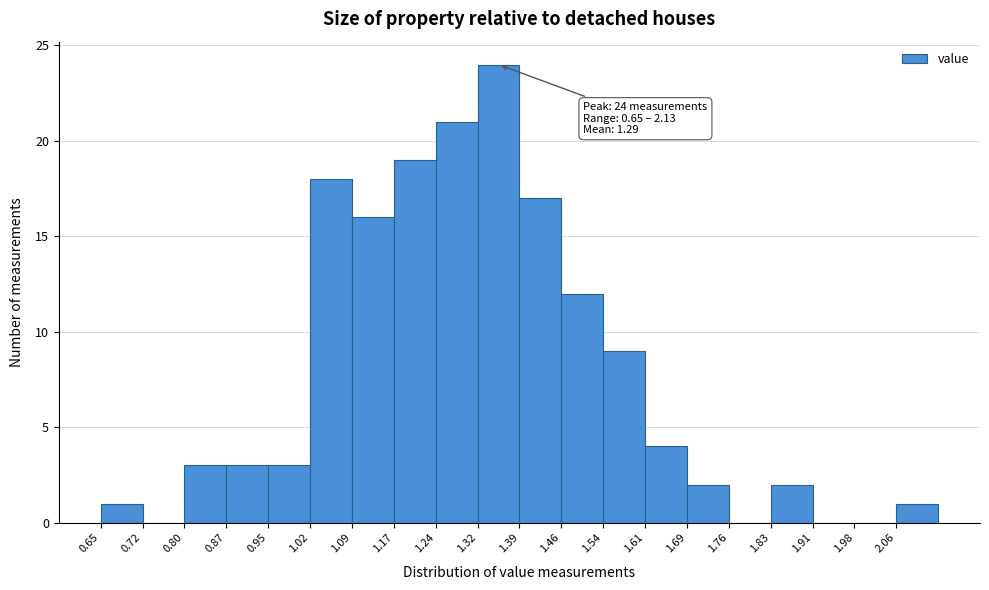

Which range on the x-axis has the tallest bar?

1.316 to 1.390